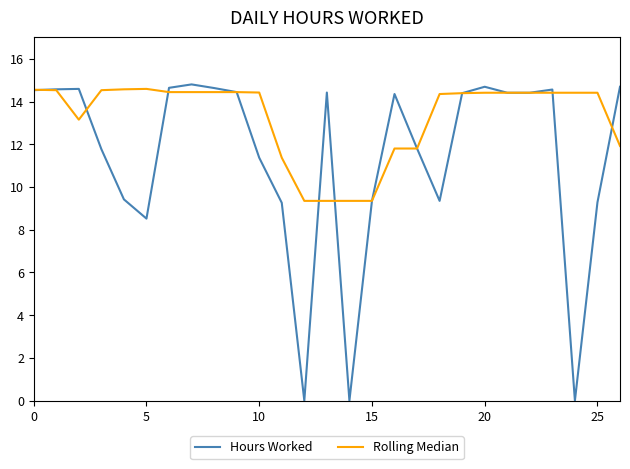

What is the greatest value displayed?

14.8